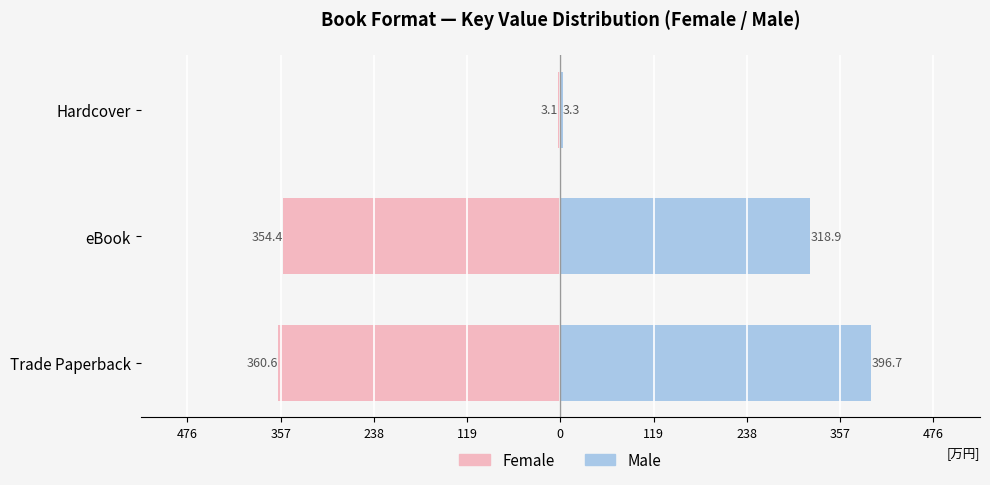

Reading left to right, what are all the values shown in this chart?

Female: -360.6	-354.4	-3.1
Male: 396.7	318.9	3.3